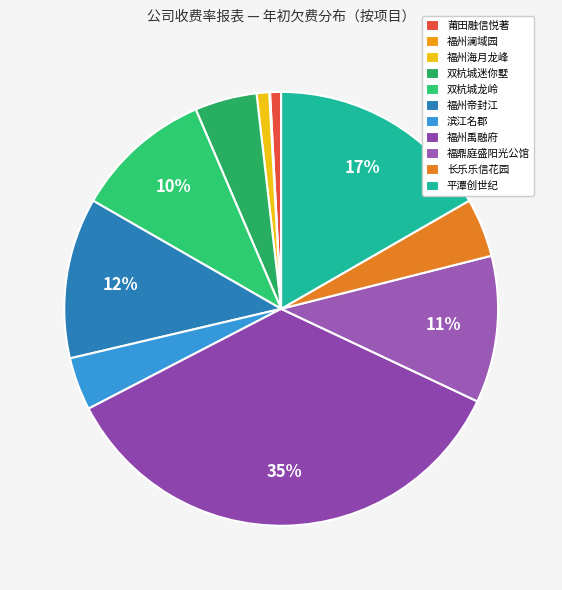

What is the change in value from 双杭城龙岭 to 福鼎庭盛阳光公馆?

+32199.4